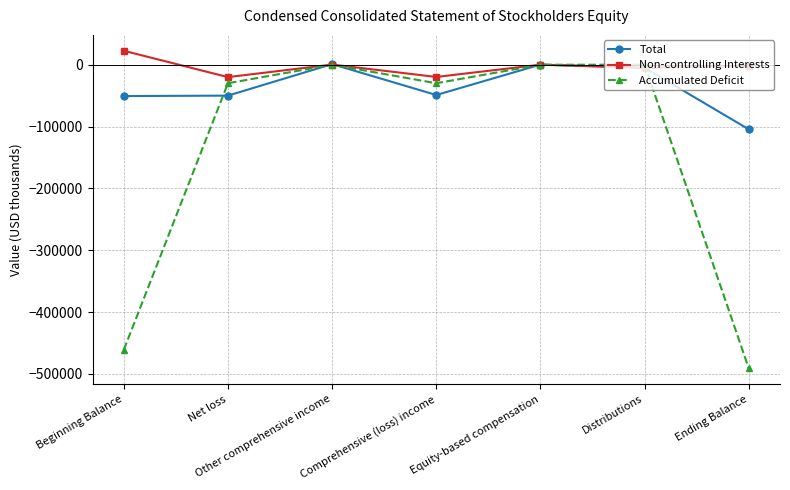

List the series in order of their overall mean, highest first.

Non-controlling Interests, Total, Accumulated Deficit